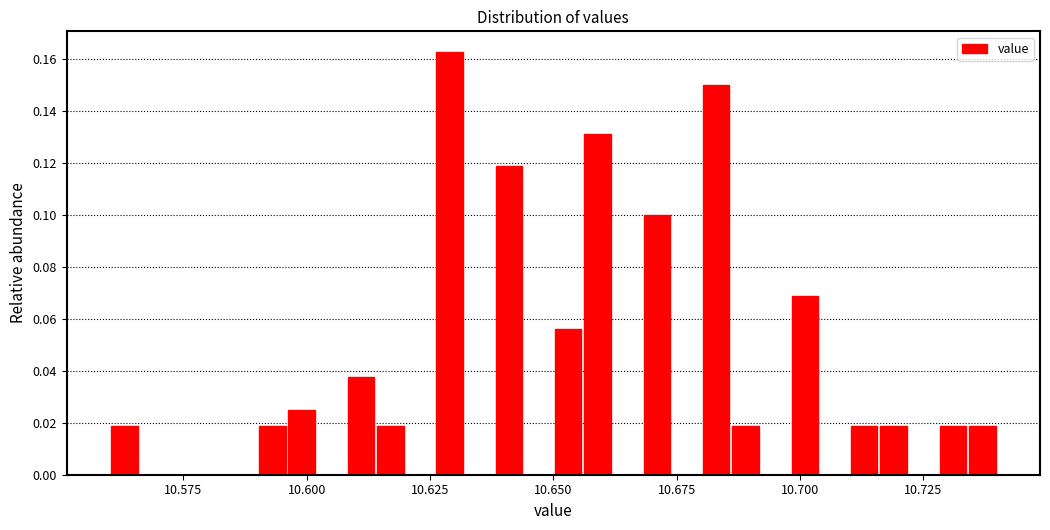

Around what value on the x-axis is the tallest bar? Give the approximate position of its centre, as read against the axis.

10.630